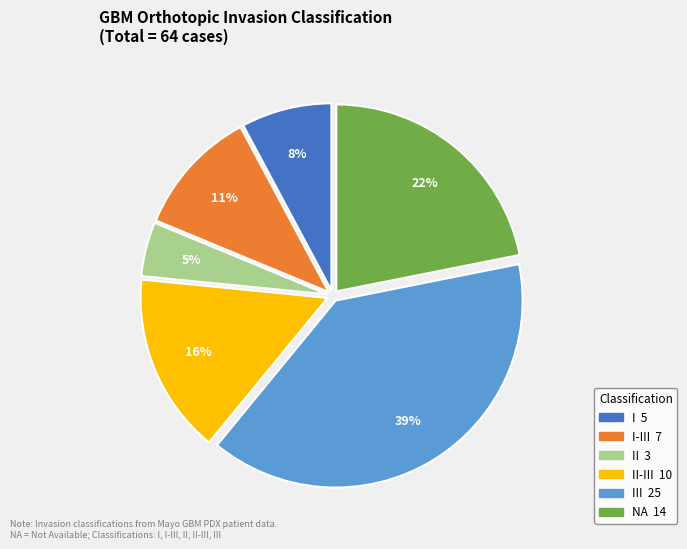

To the nearest percent, what is the average slice percentage?

17%